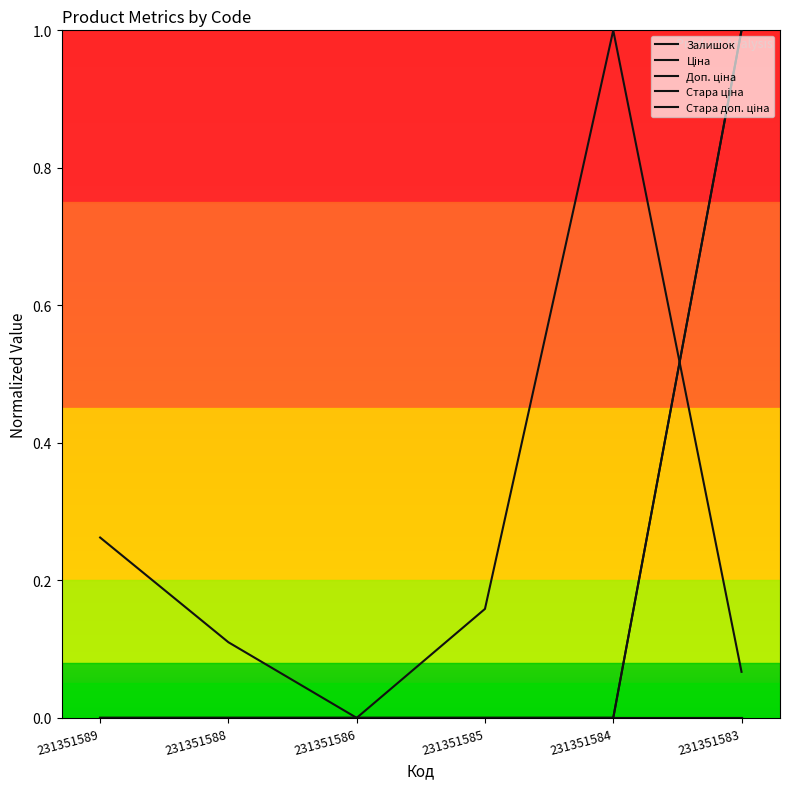

True or false: Стара ціна and Ціна cross at least once.

False